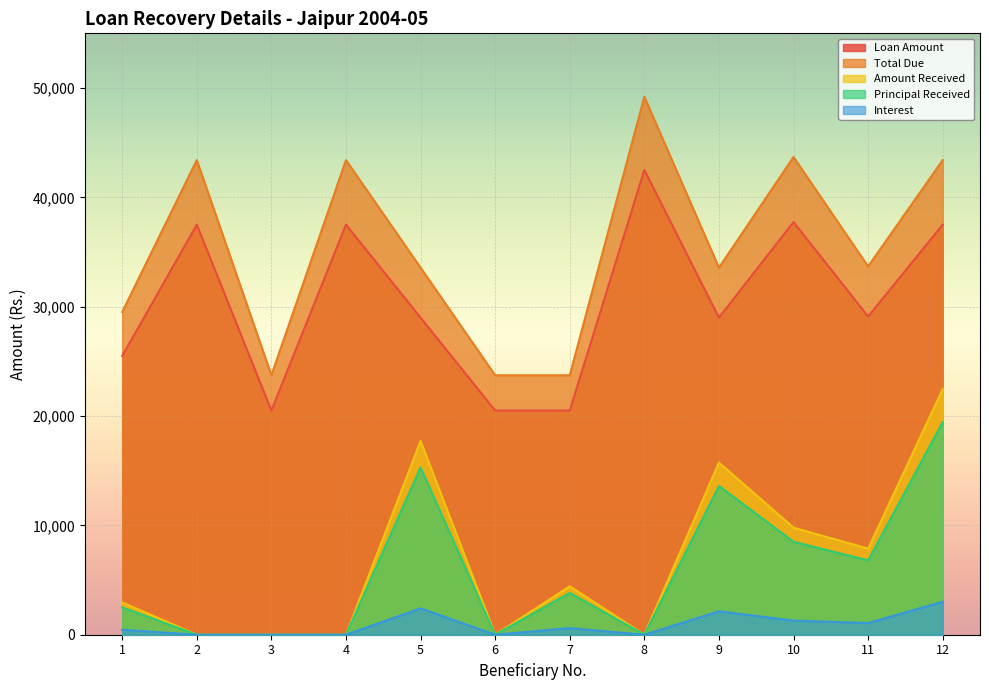

What is the total value across all series at 9?

94055.5